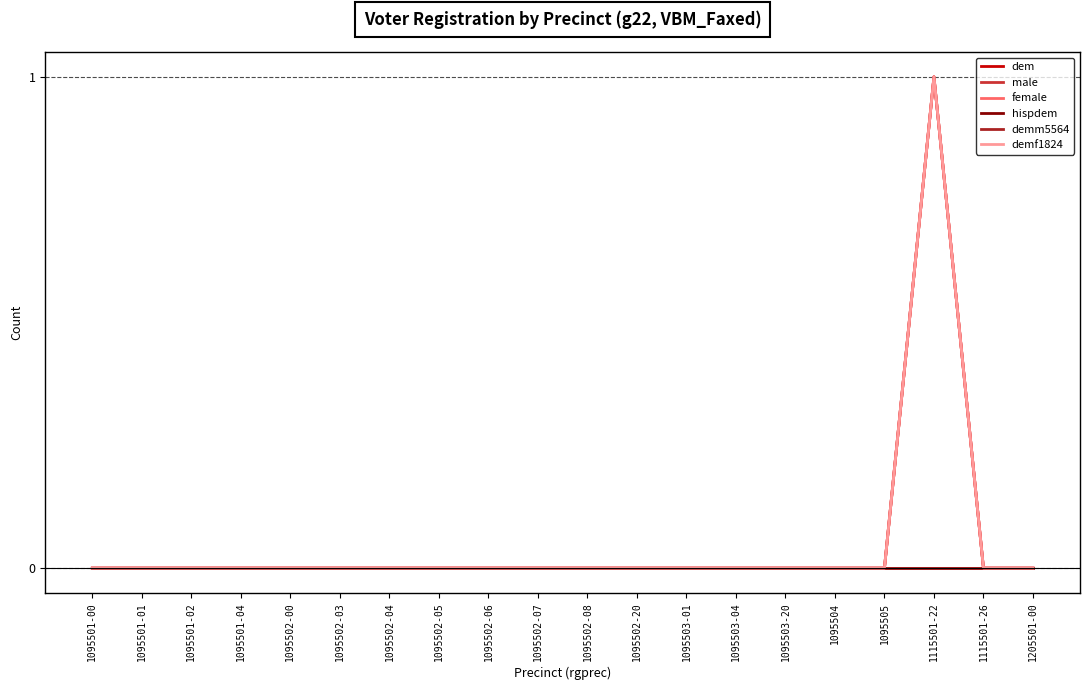

Between 1095501-02 and 1095501-04, which series saw the biggest shift?

dem